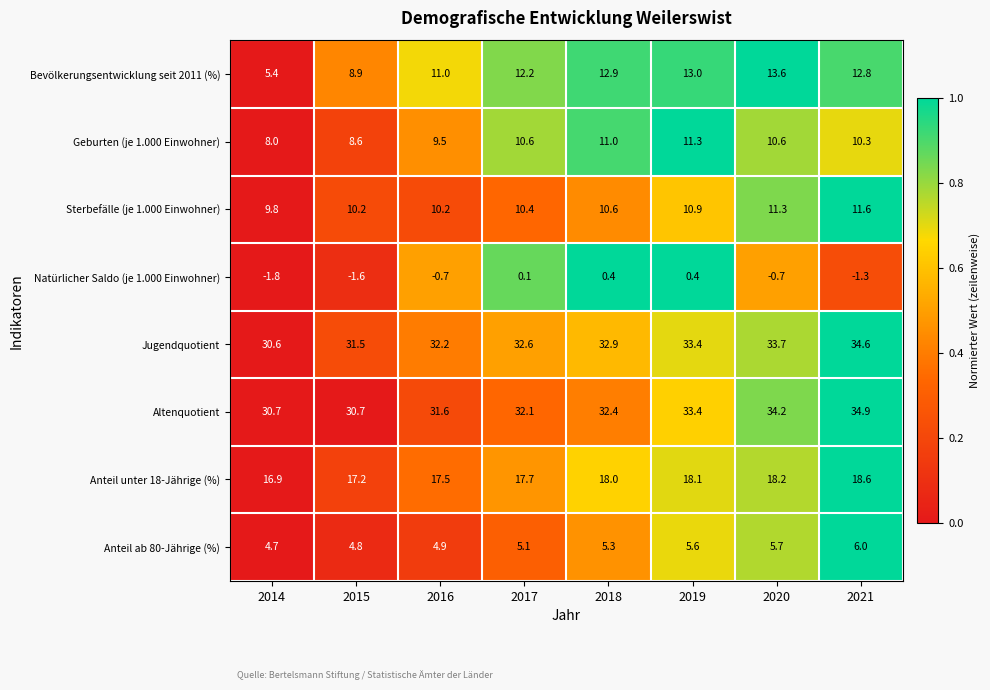

Where is Jugendquotient nearest to the value 32?

2016